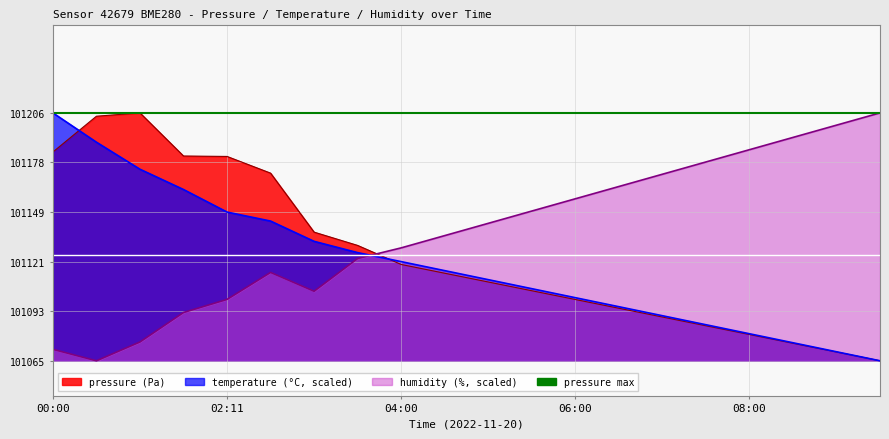

What is the sum of the pressure values at 02:11 and 04:30?

202296.7